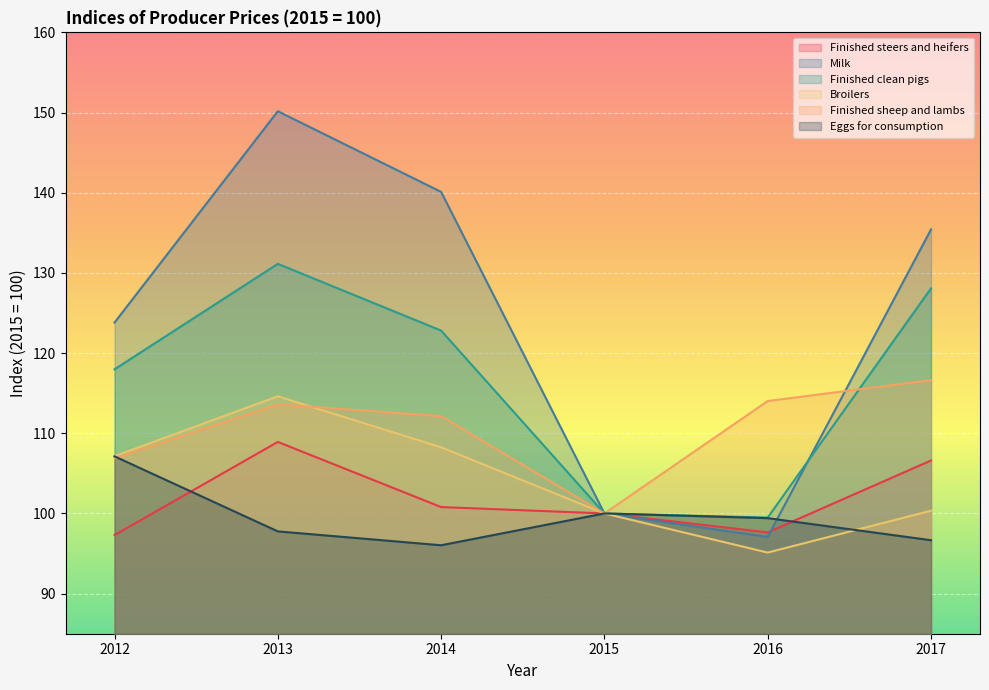

What is the value of the Finished sheep and lambs point at the 1st from the left?

106.9